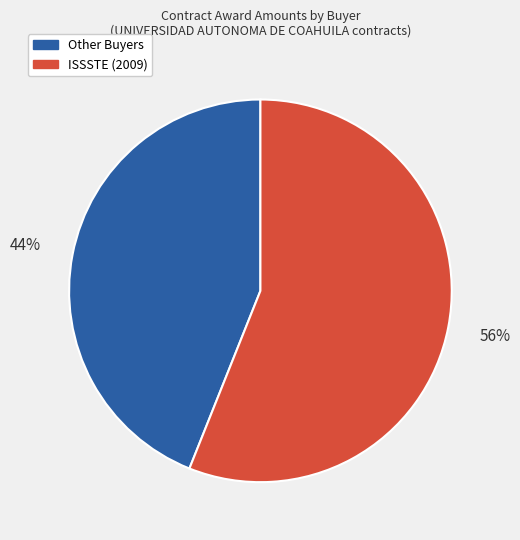

Count the number of slices in the pie.

2